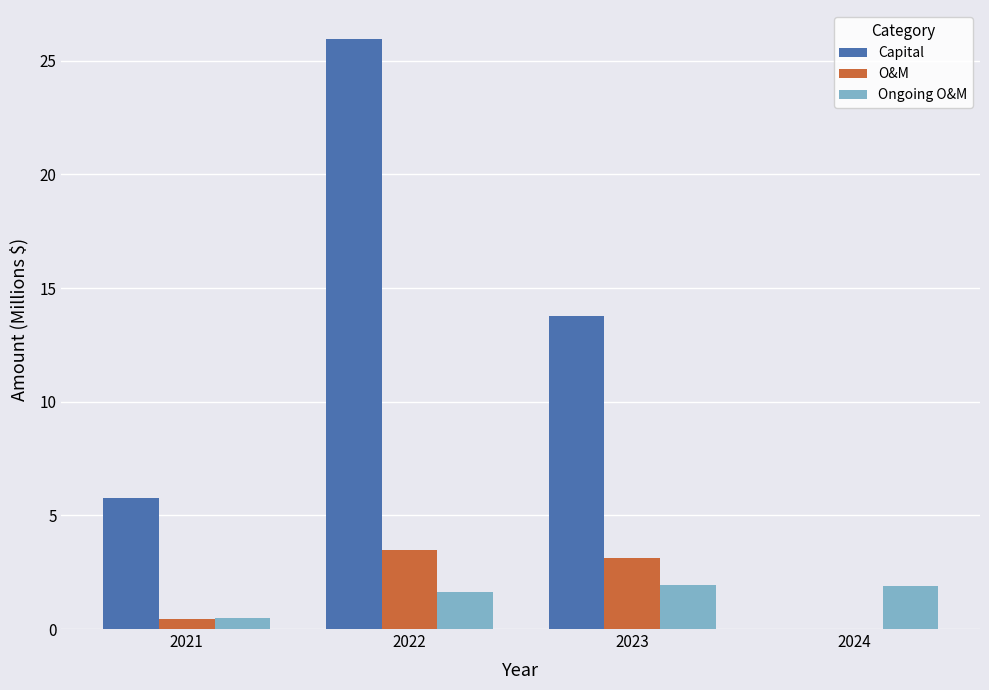

Which category has the highest value in the O&M series?

2022